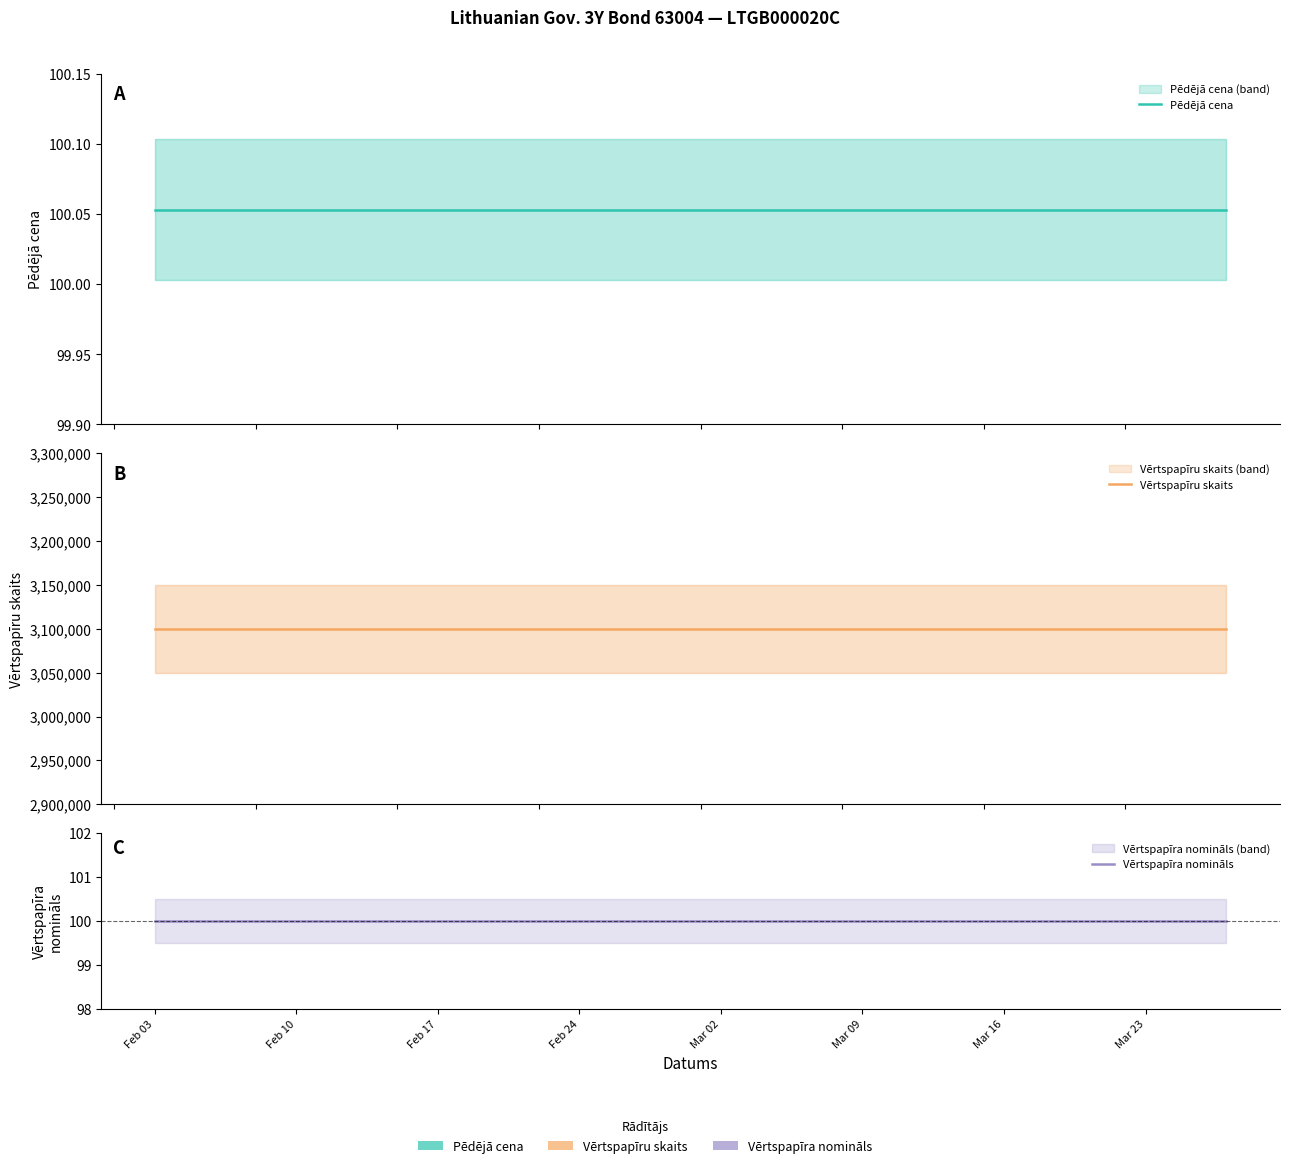

True or false: Pēdējā cena and Vērtspapīra nomināls cross at least once.

False